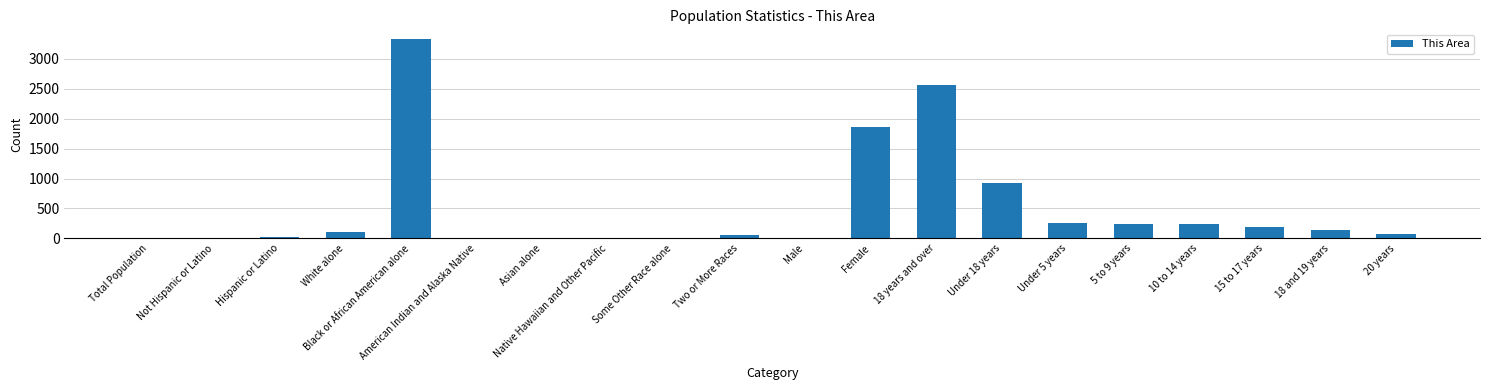

Which has a higher value, Under 5 years or Native Hawaiian and Other Pacific?

Under 5 years